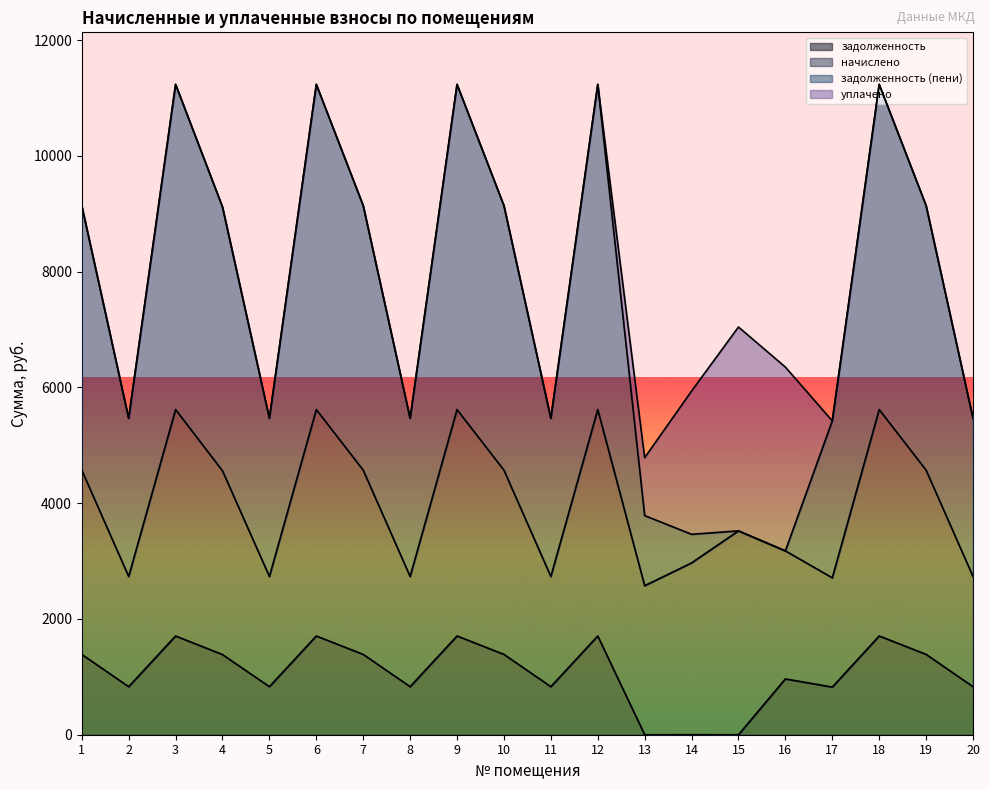

What value does the начислено series have at 9?

3911.7